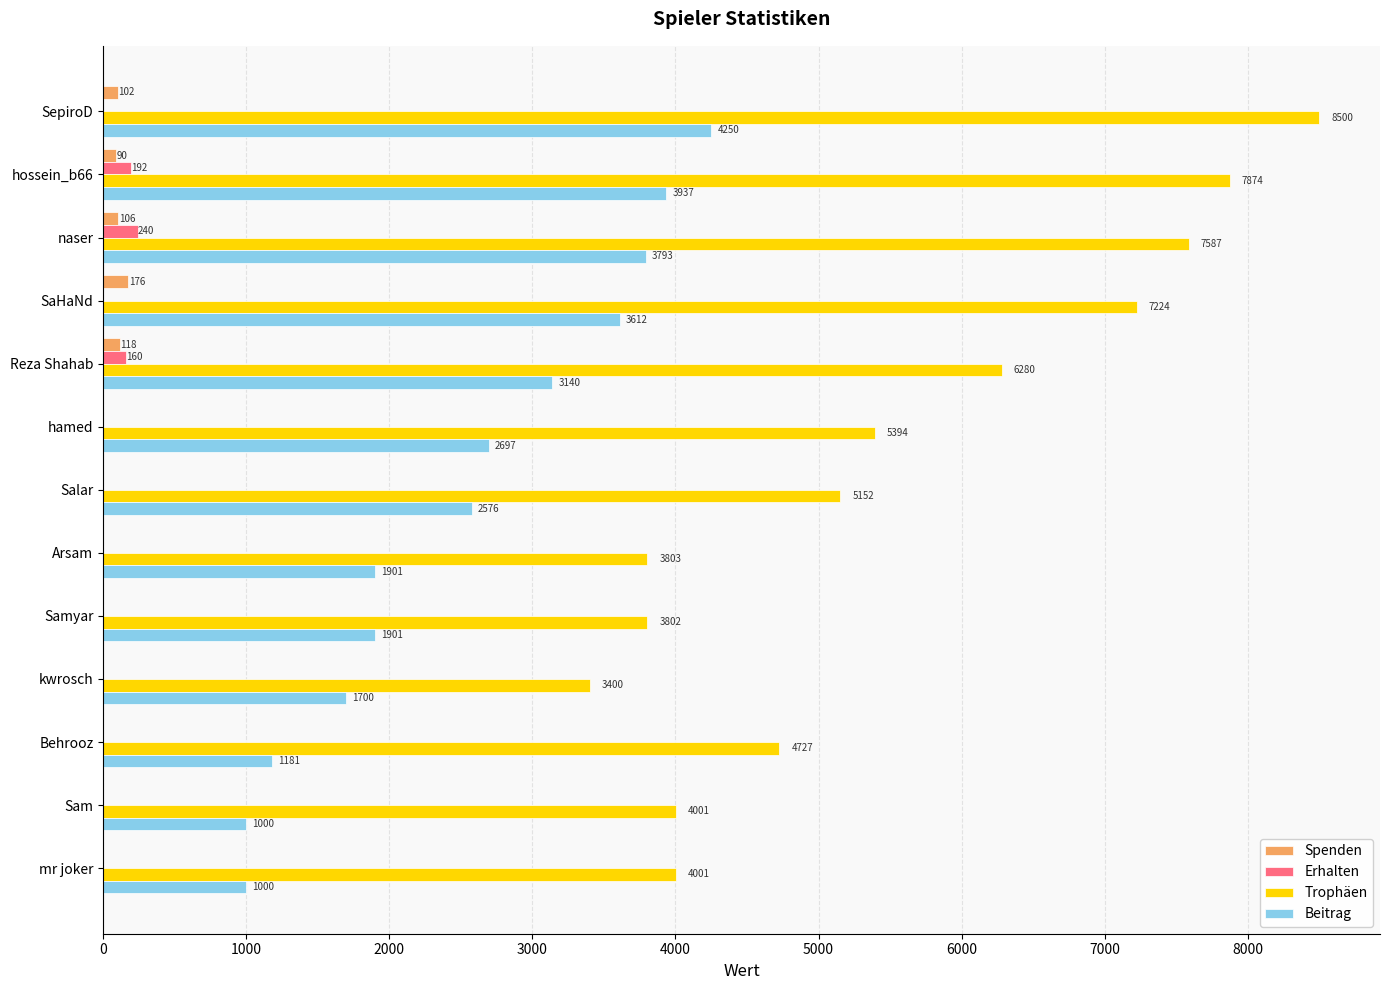

Which series changed the most between Reza Shahab and Samyar?

Trophäen